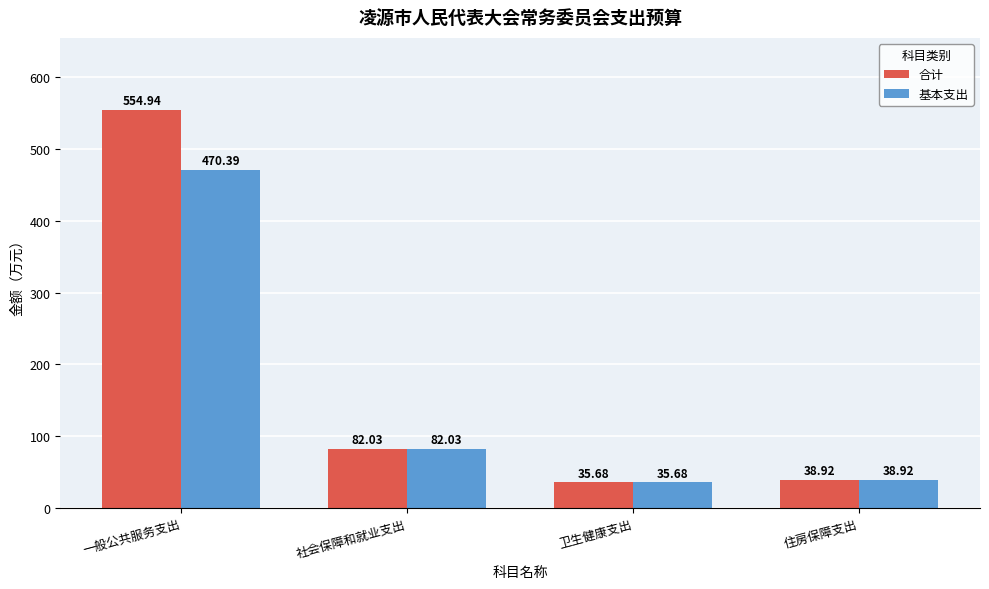

Which series has the widest spread of values?

合计